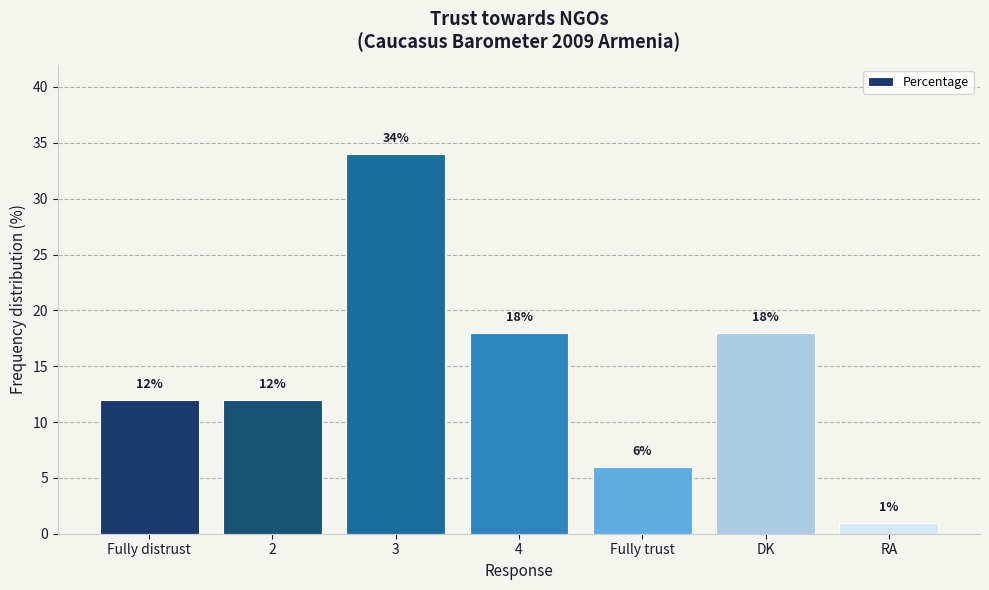

Reading left to right, list all the values displayed in this chart.

Fully distrust=12	2=12	3=34	4=18	Fully trust=6	DK=18	RA=1